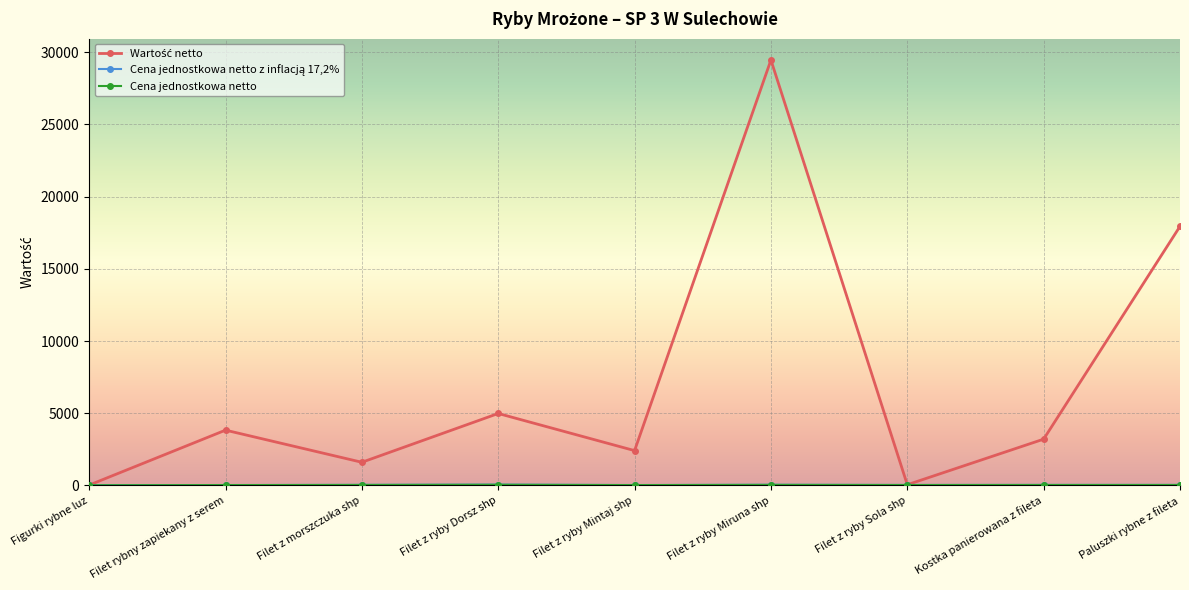

Which label corresponds to the largest value in the chart?

Filet z ryby Miruna shp